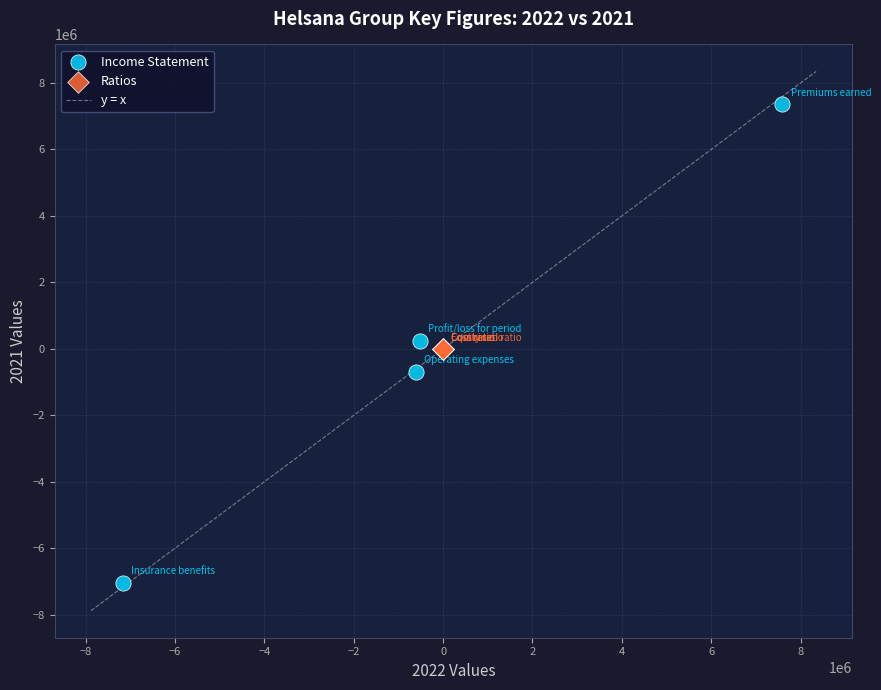

Which series reaches the minimum Y coordinate?

Income Statement